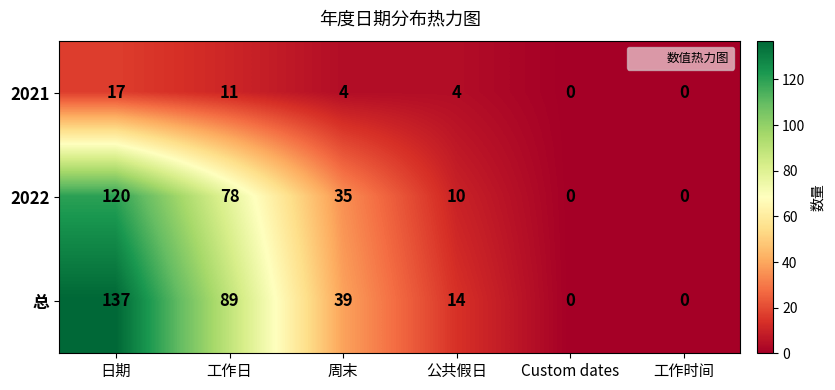

What is the spread (max minus min) of values at 周末?

35